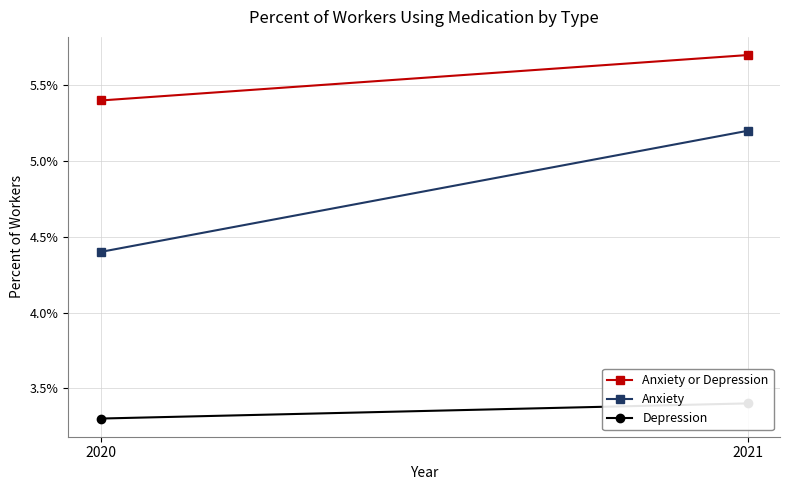

What is the greatest value displayed?

0.1